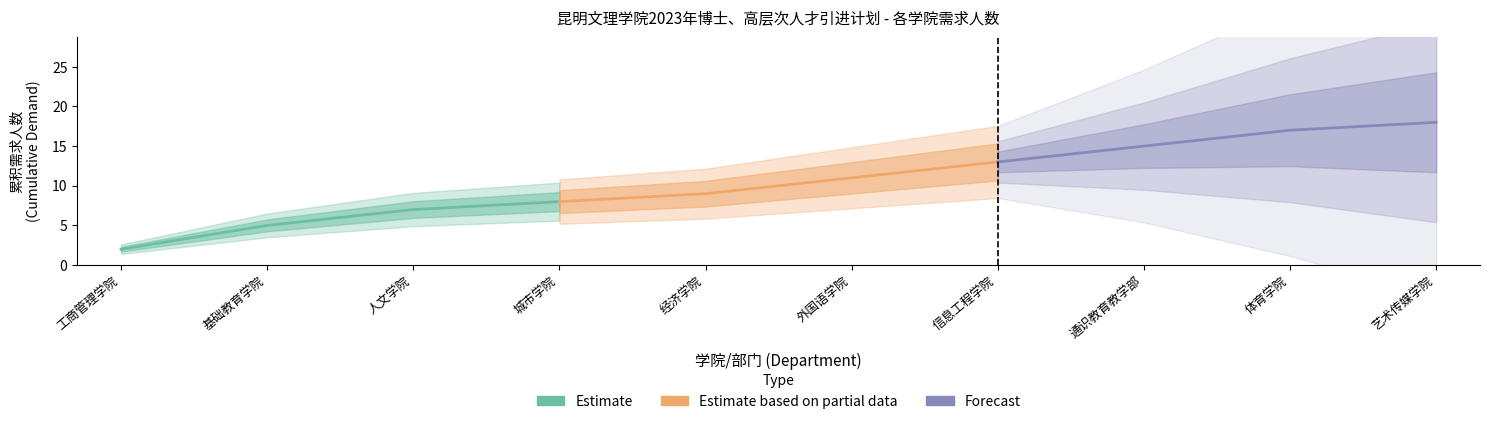

Which has a higher value, 基础教育学院 or 人文学院?

人文学院